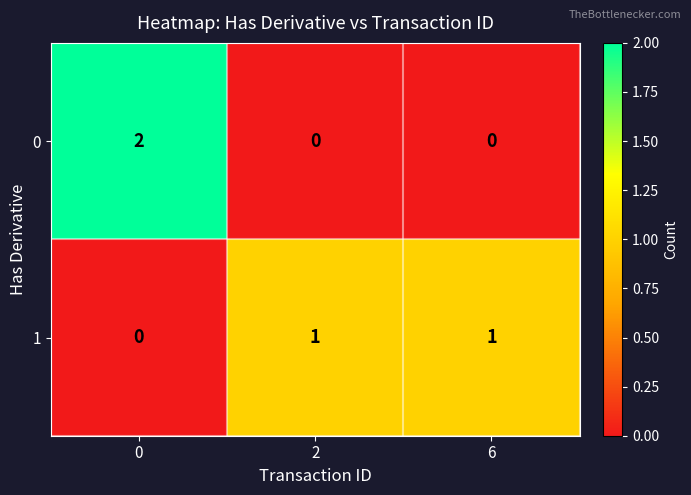

Rank the series at 2 from highest to lowest value.

1, 0